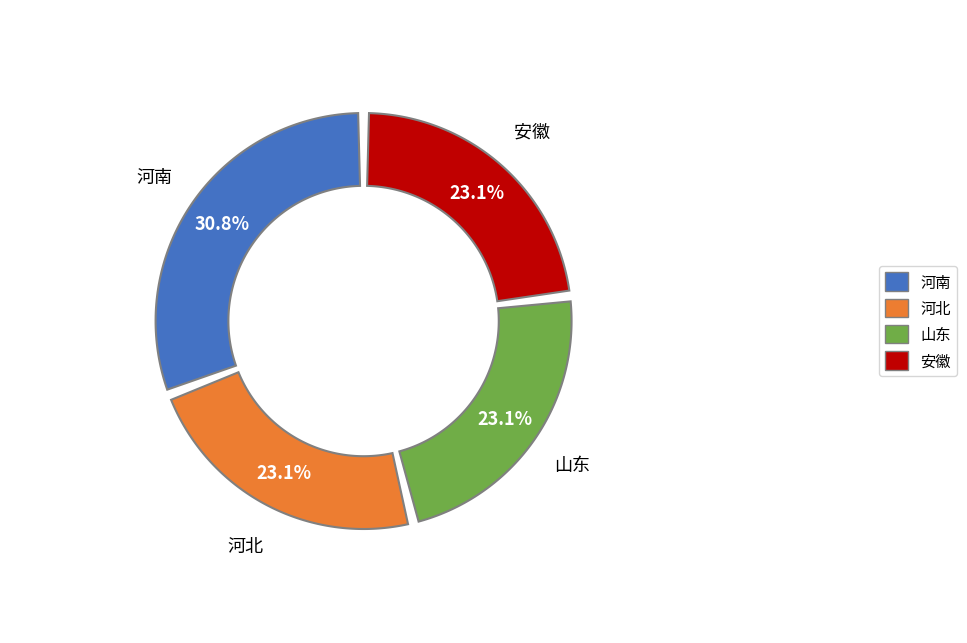

The 山东 slice represents 18% of the pie. True or false?

False